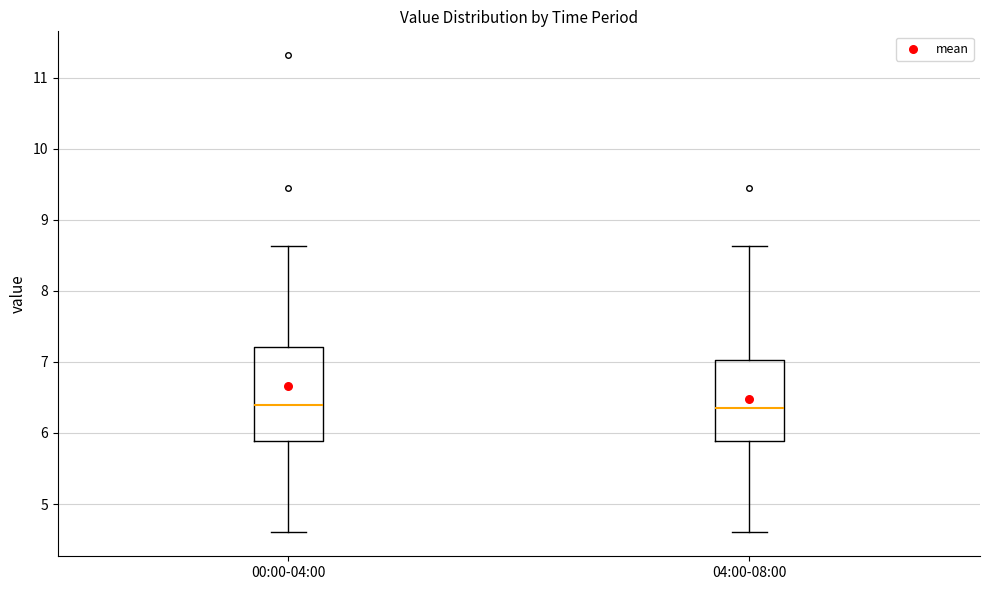

Reading left to right, transcribe this box plot: for each box, give where its median line is, the range the box spans, and where its two whiskers end, as read against the y-axis. The values are not printed on the chart, so give them approximately, as read against the axis.

00:00-04:00: median 6.4, box 5.9 to 7.2, whiskers 4.6 to 8.6
04:00-08:00: median 6.3, box 5.9 to 7.0, whiskers 4.6 to 8.6